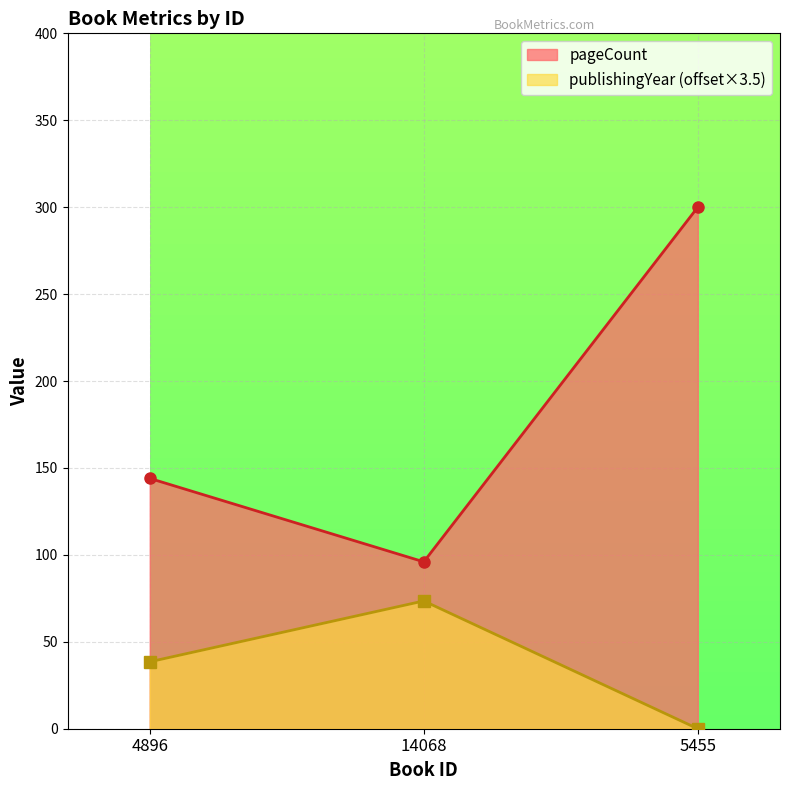

What is the value of the pageCount point at the 1st from the left?

144.0